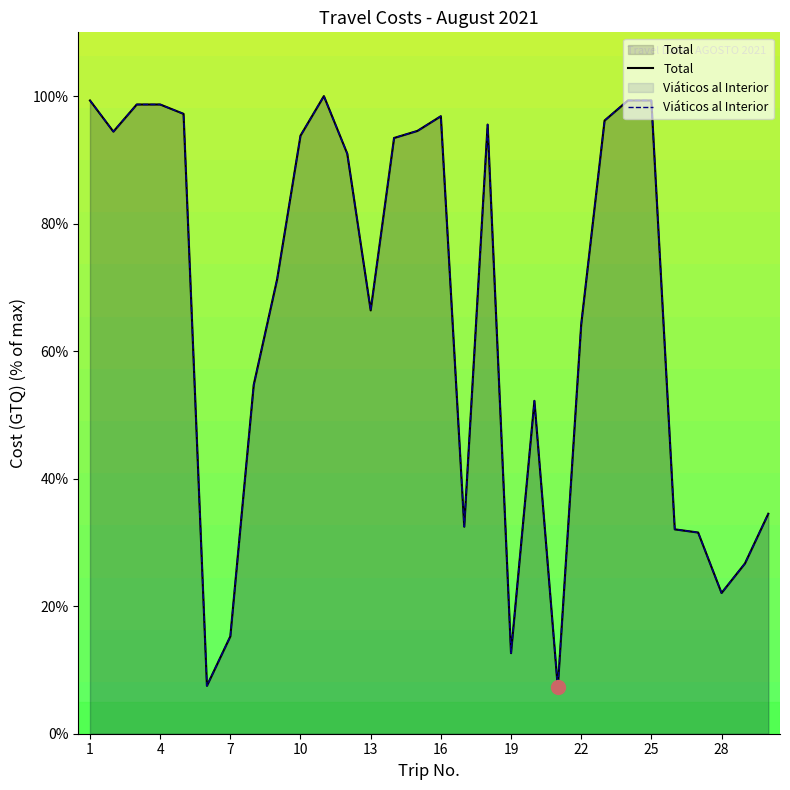

What is the minimum value for Viáticos al Interior?

7.3